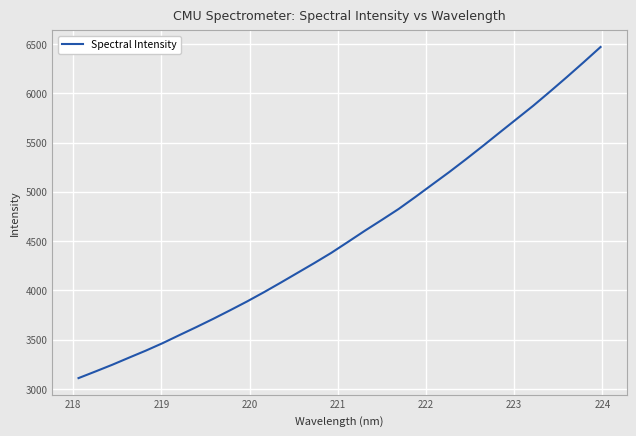

What is the smallest value displayed?

3112.0